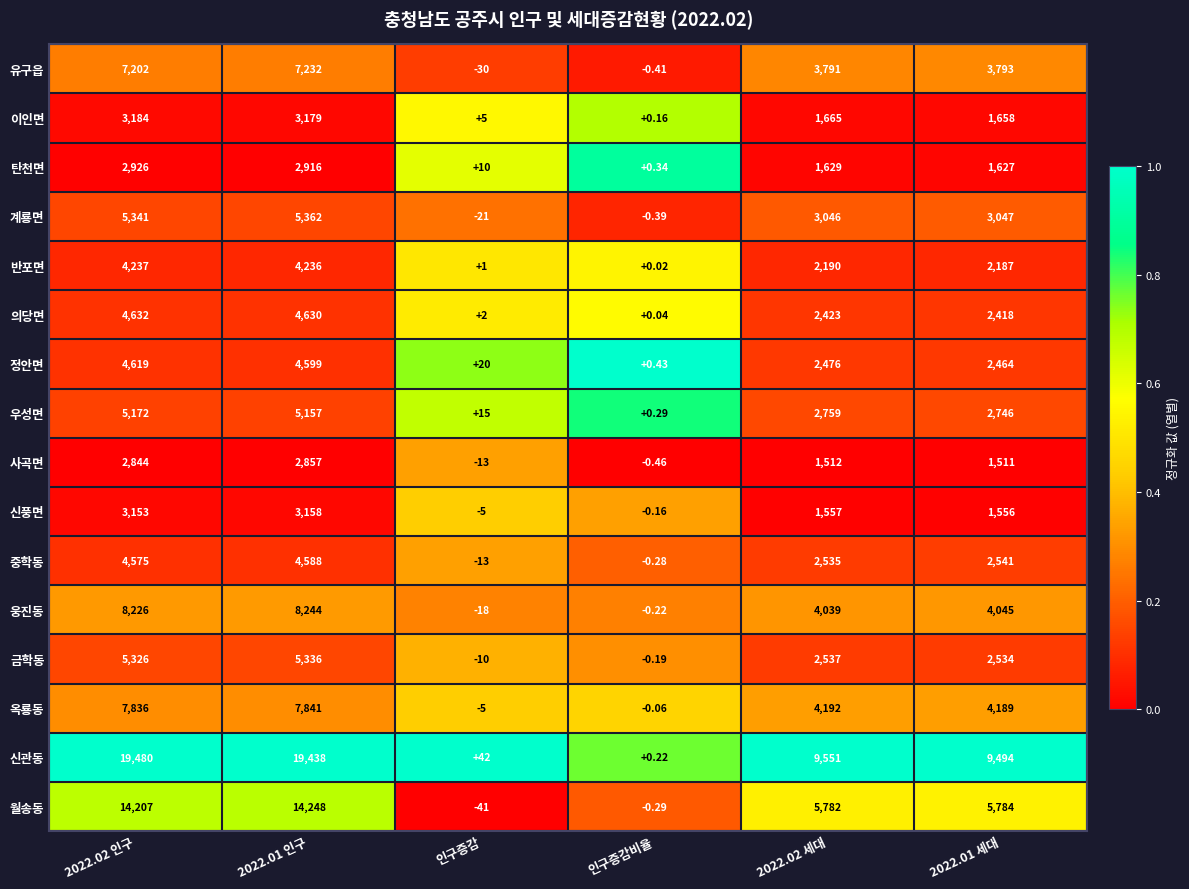

List the series in order of their peak value, lowest first.

사곡면, 탄천면, 신풍면, 이인면, 반포면, 중학동, 정안면, 의당면, 우성면, 금학동, 계룡면, 유구읍, 옥룡동, 웅진동, 월송동, 신관동